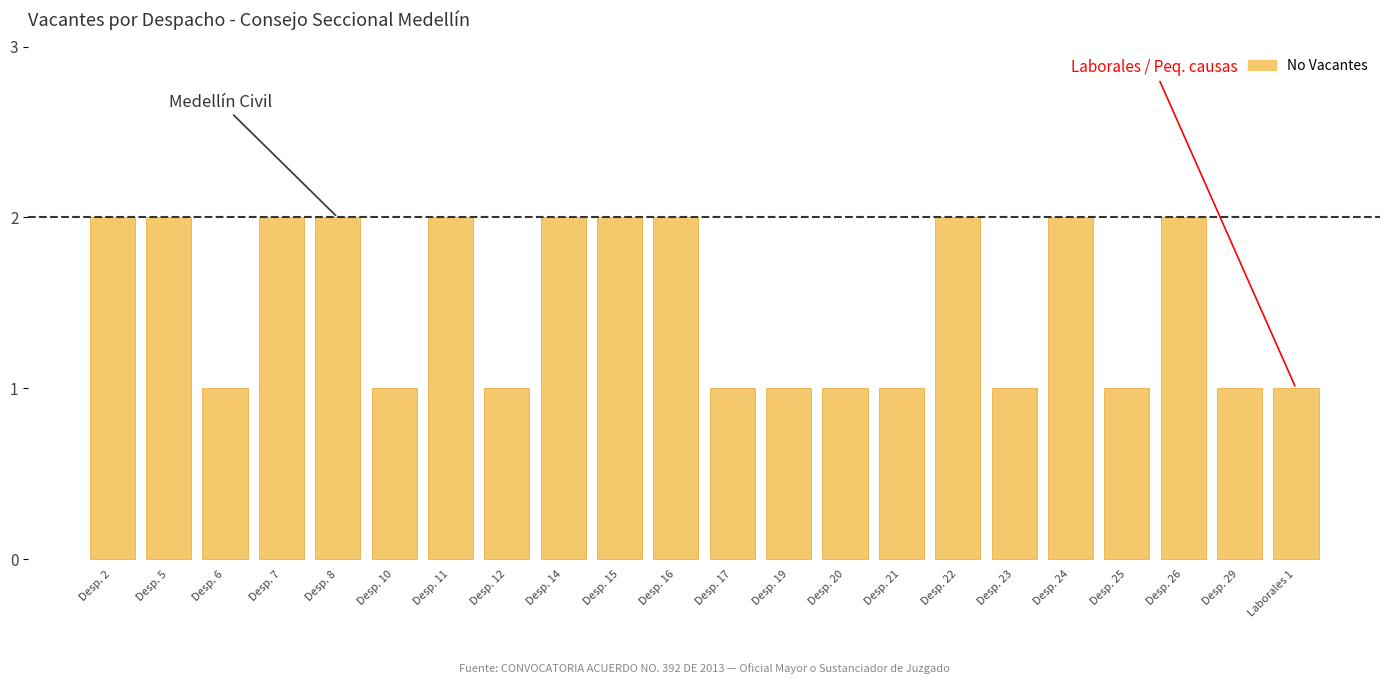

Where is the first local maximum?

Desp. 11